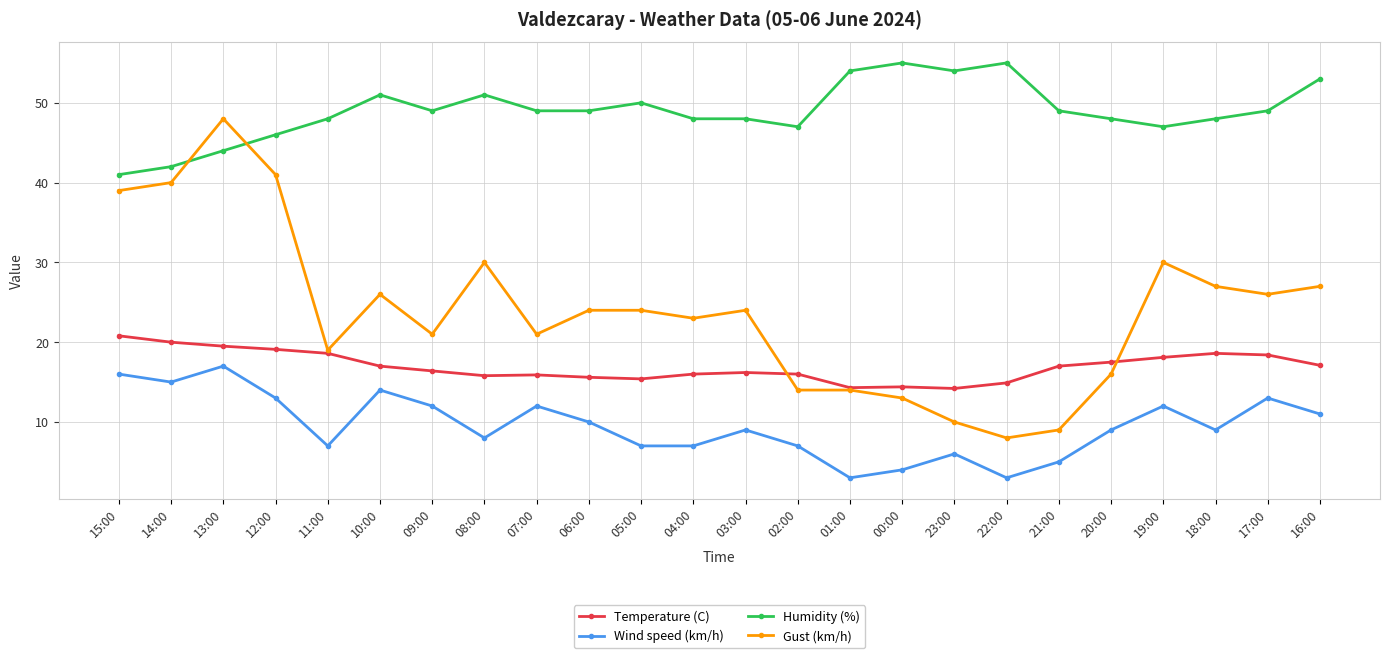

What is the minimum value shown in the chart?

3.0